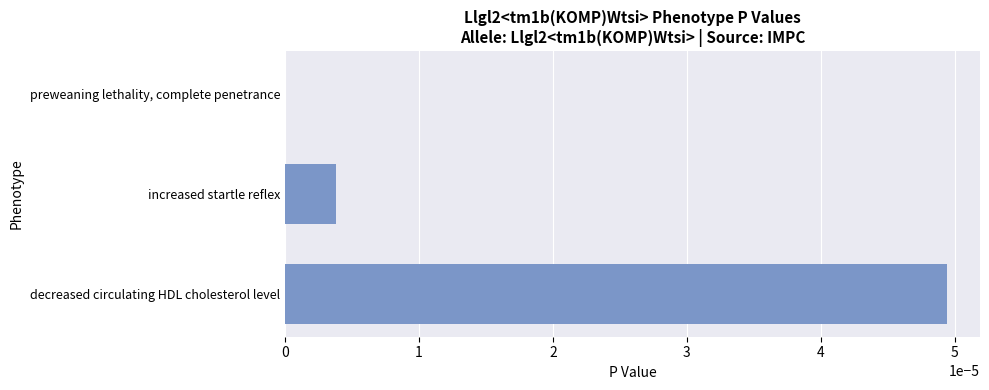

The value at decreased circulating HDL cholesterol level is 0.0. True or false?

True